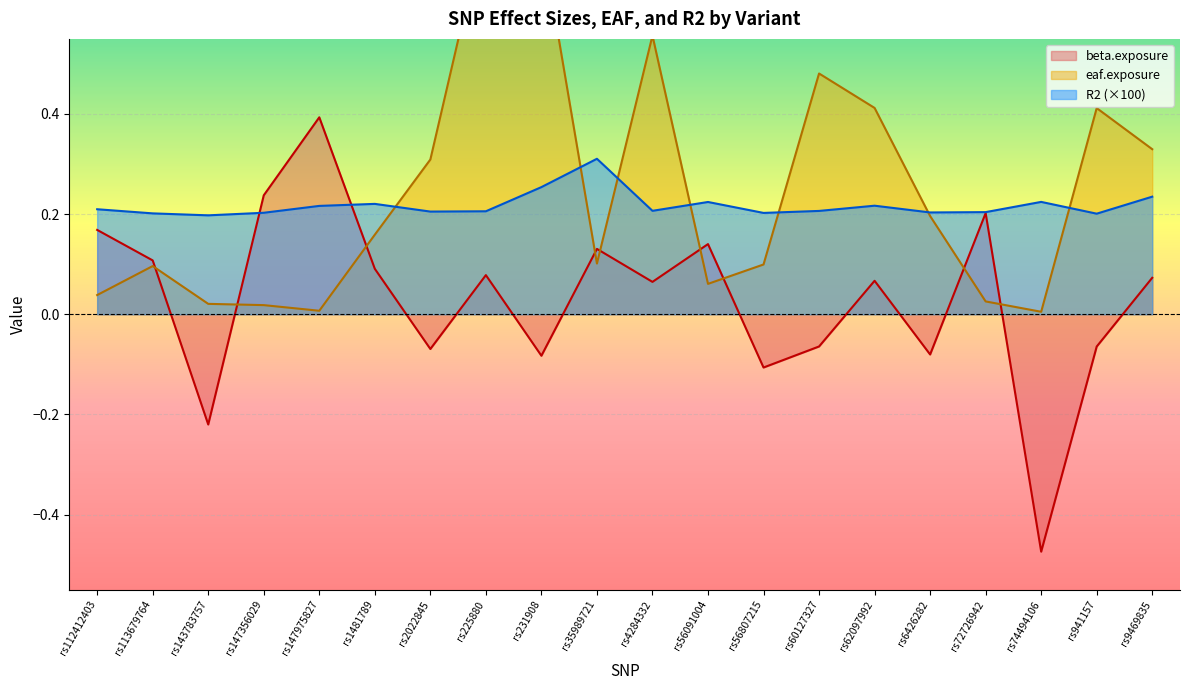

Which series has the largest range (max minus min)?

beta.exposure